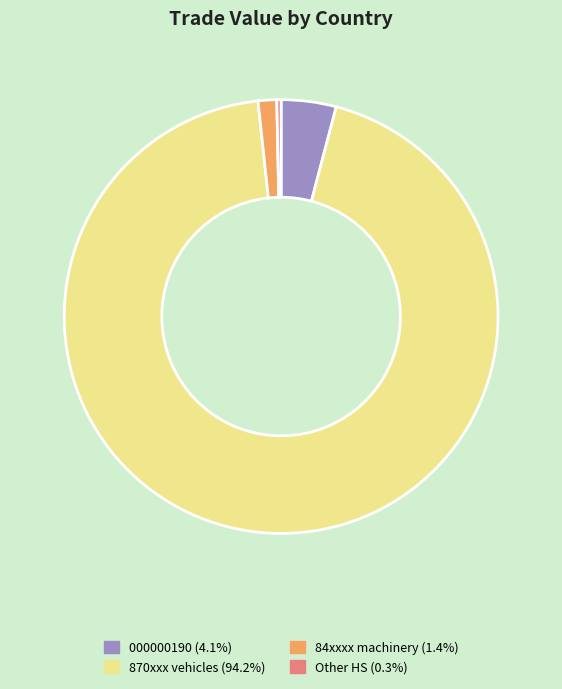

Is there a majority slice in this chart?

Yes